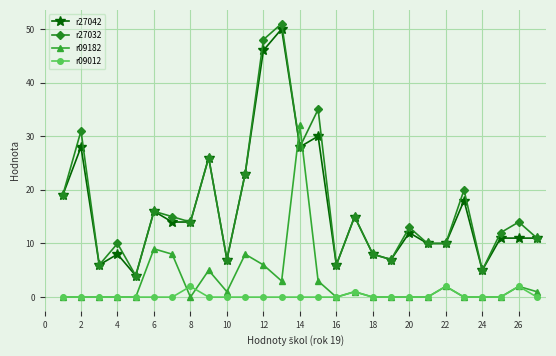

Rank the series by their maximum value, from lowest to highest.

r09012, r09182, r27042, r27032